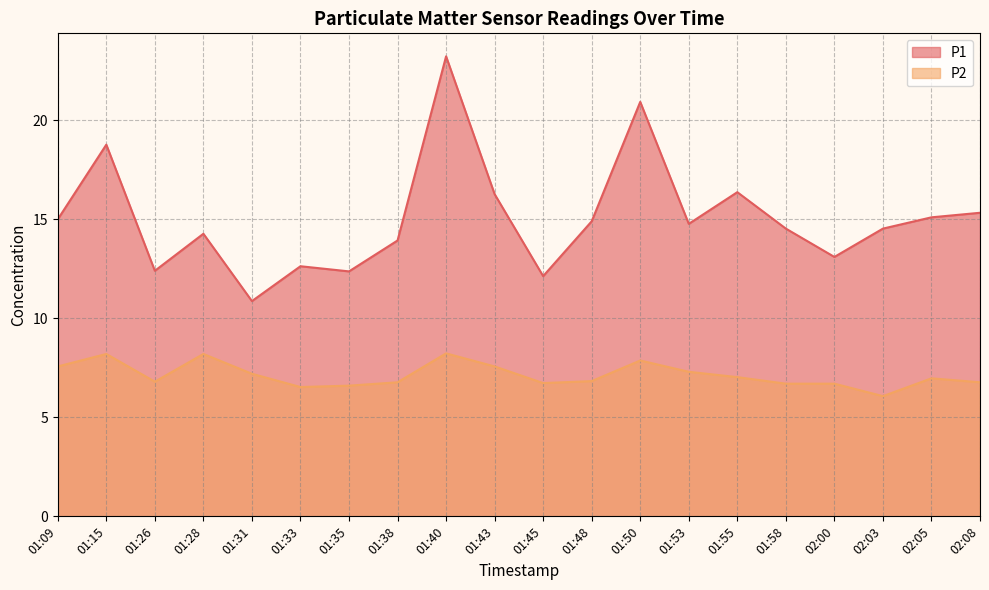

Is the value of P2 at 01:53 greater than the value of P1 at 01:26?

No